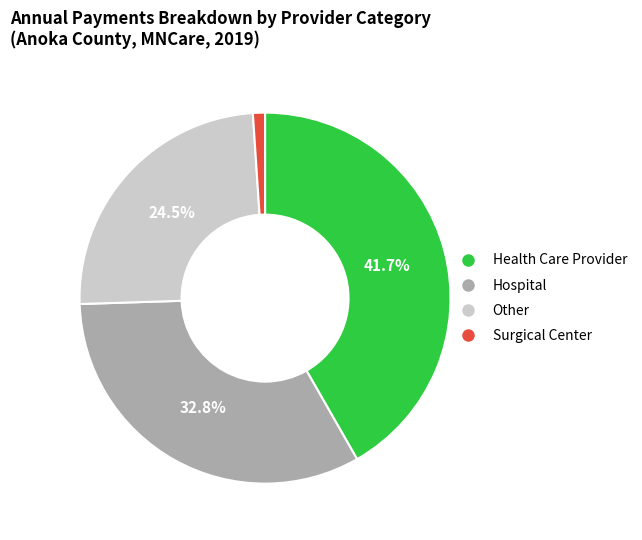

Which has a higher value, Hospital or Health Care Provider?

Health Care Provider